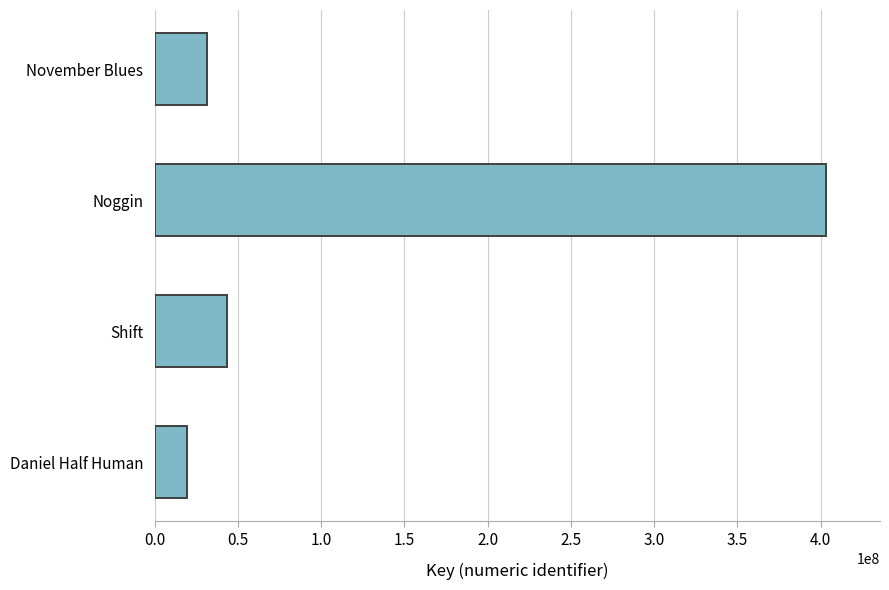

Where is the data nearest to the value 211287733?

Shift